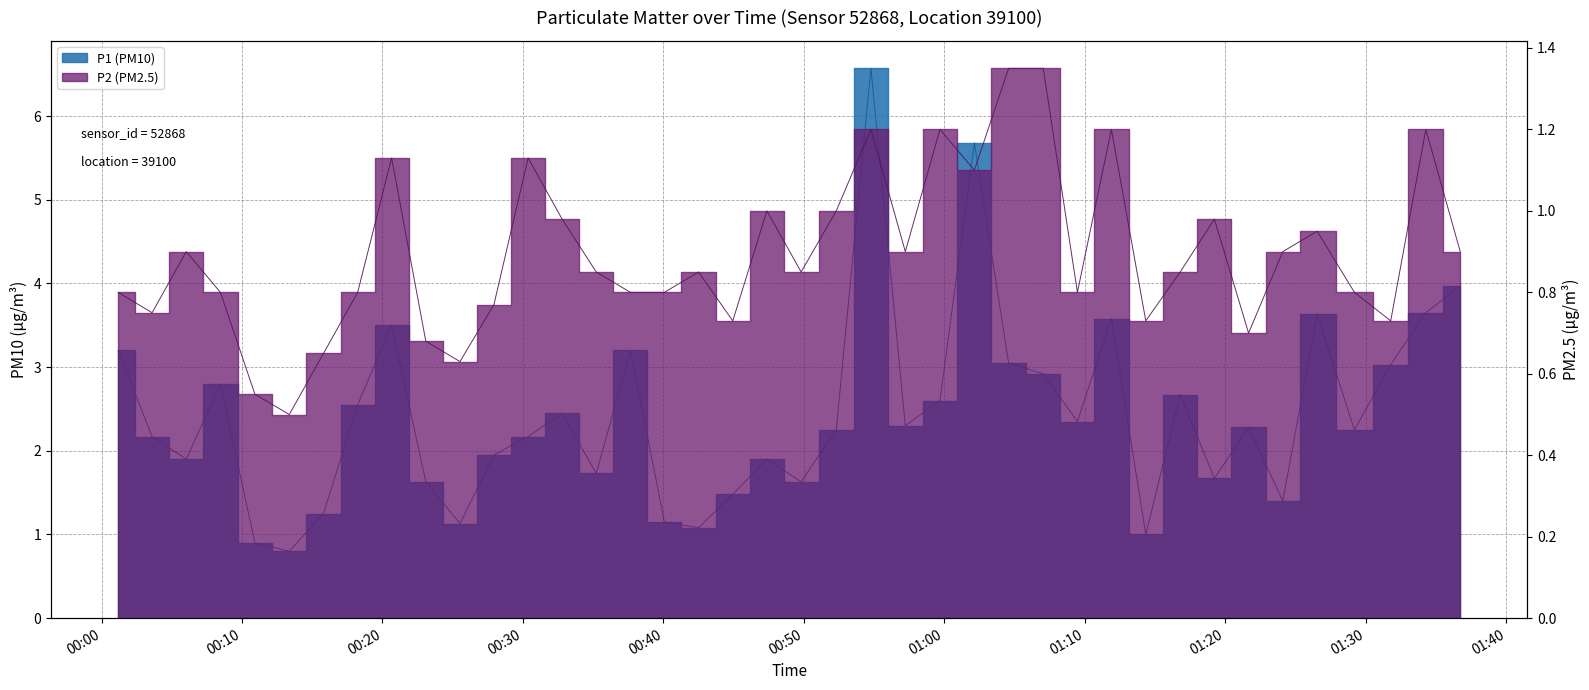

True or false: P2 (PM2.5) has more than 0 interior local peaks.

True